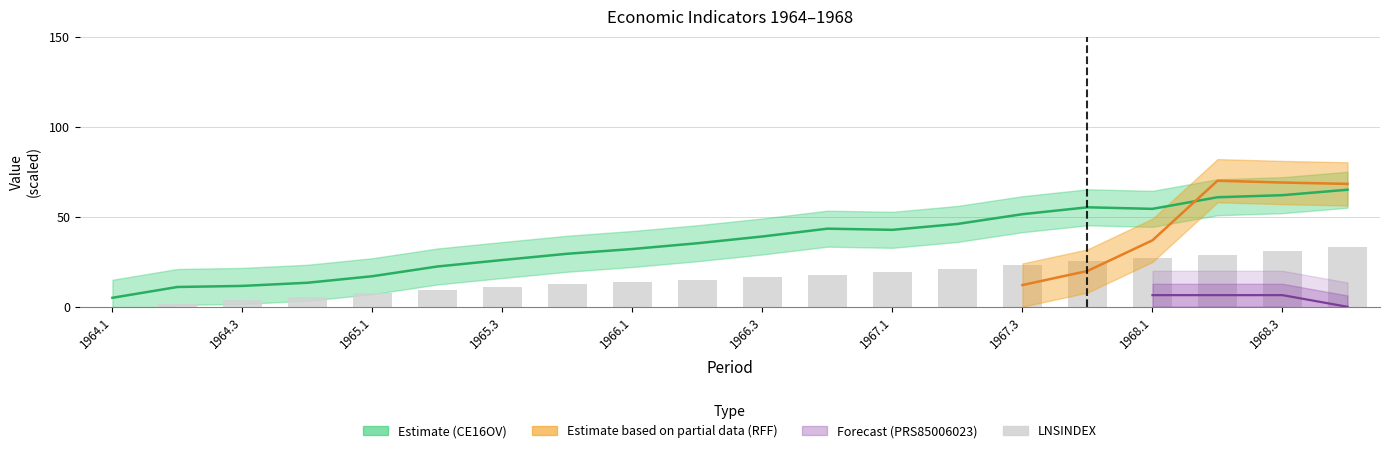

What is the change in value from 1966.3 to 1968.3?

+14.5